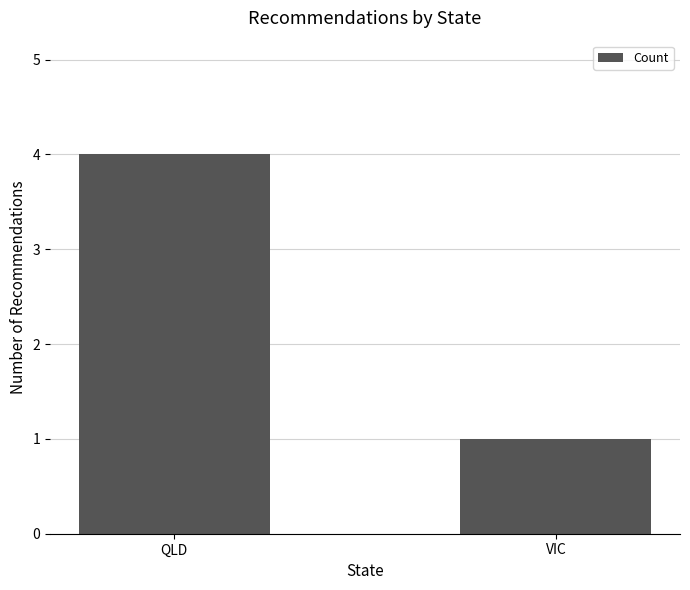

At which category does the chart reach its peak across all series?

QLD